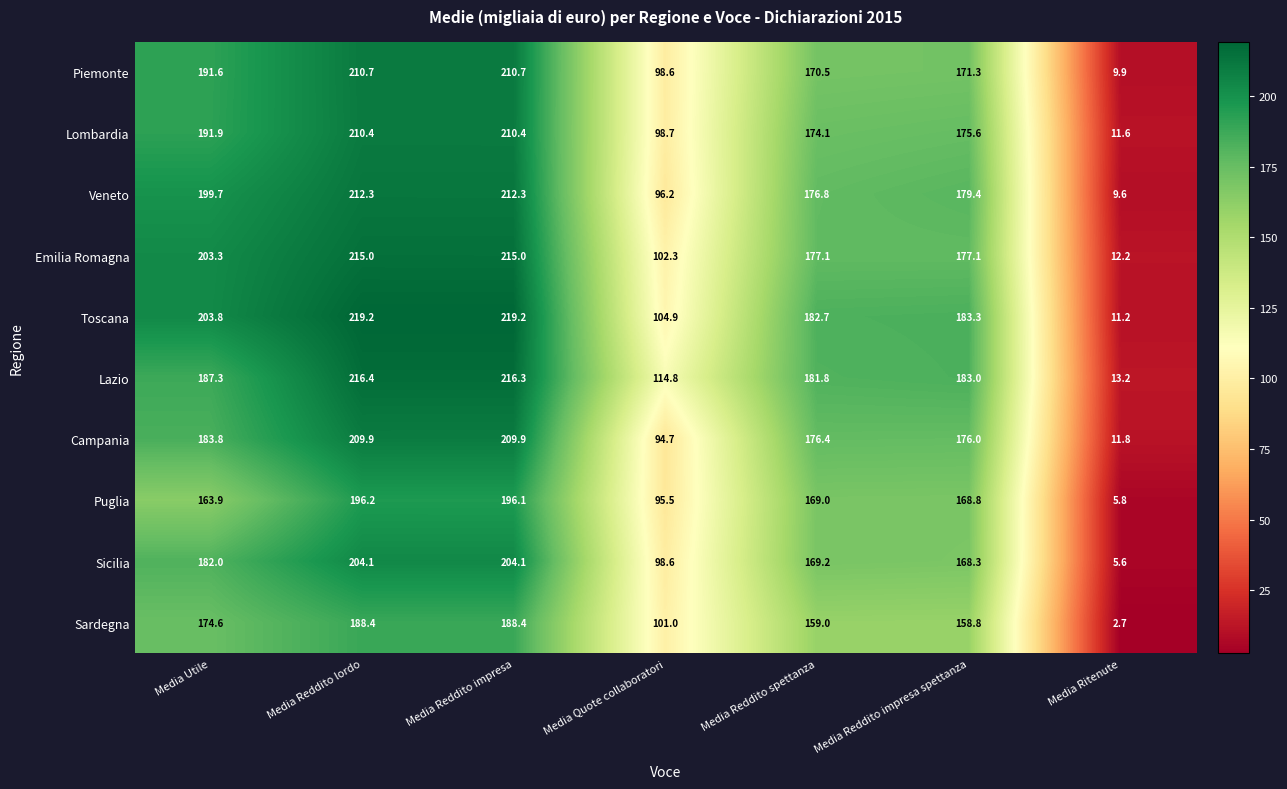

Which series has the largest total across all categories?

Toscana